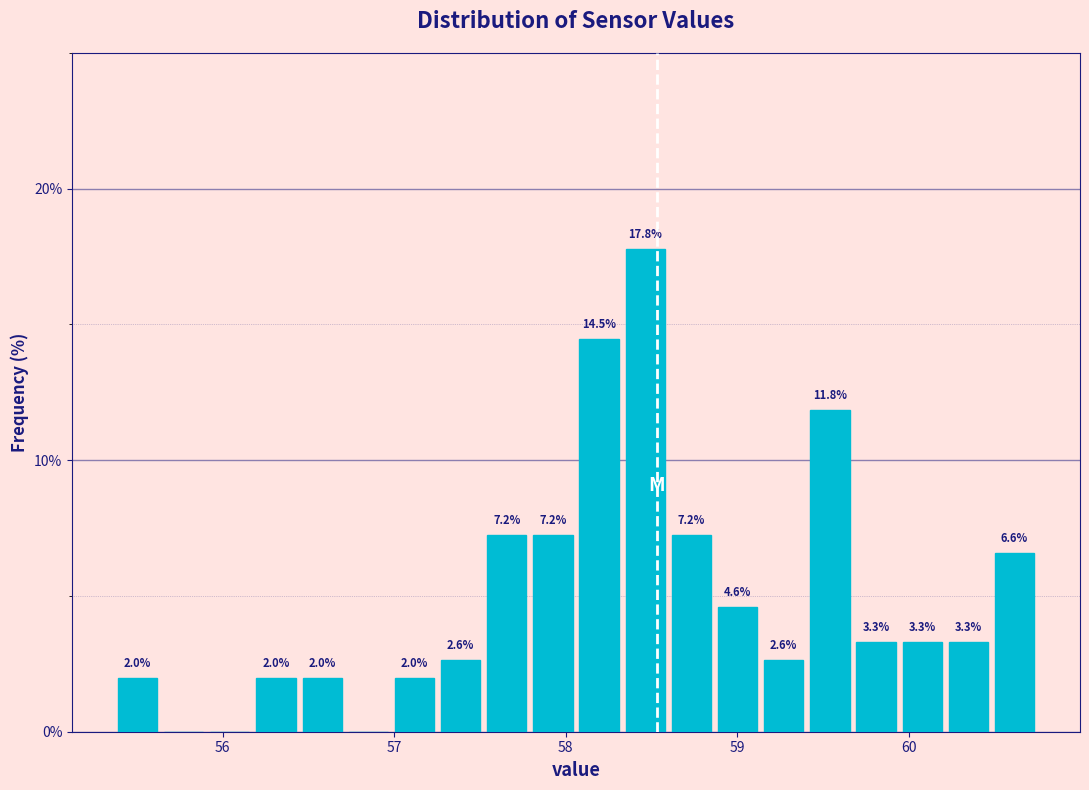

Read against the x-axis, roughly where is the centre of the tallest bar?

58.5